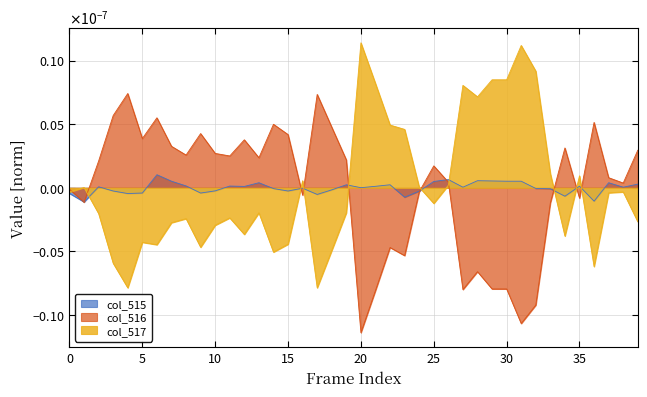

Which series has the largest range (max minus min)?

col_517